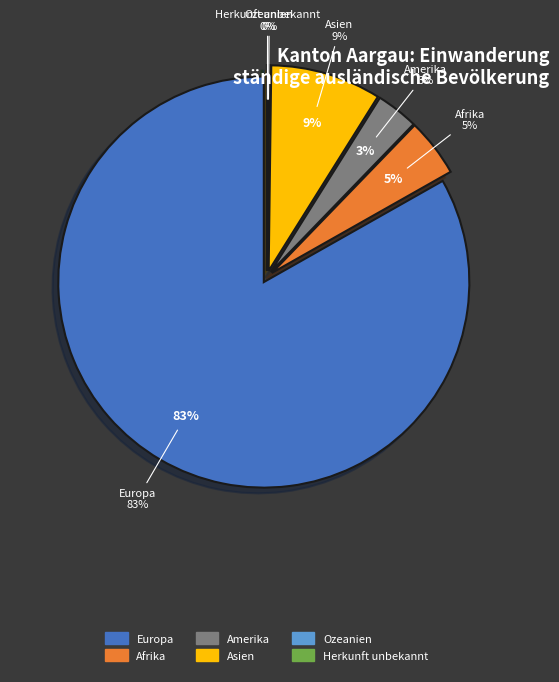

To the nearest percent, what portion does Amerika represent?

3%